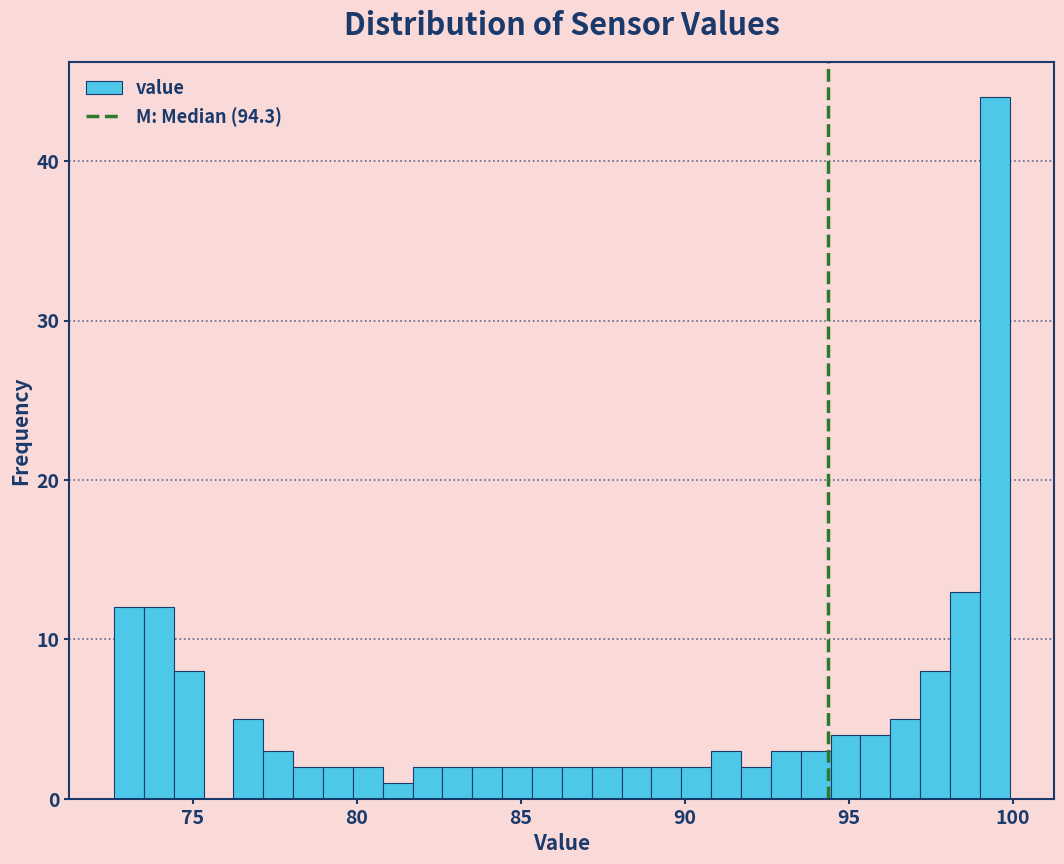

Around what value on the x-axis is the tallest bar? Give the approximate position of its centre, as read against the axis.

99.5